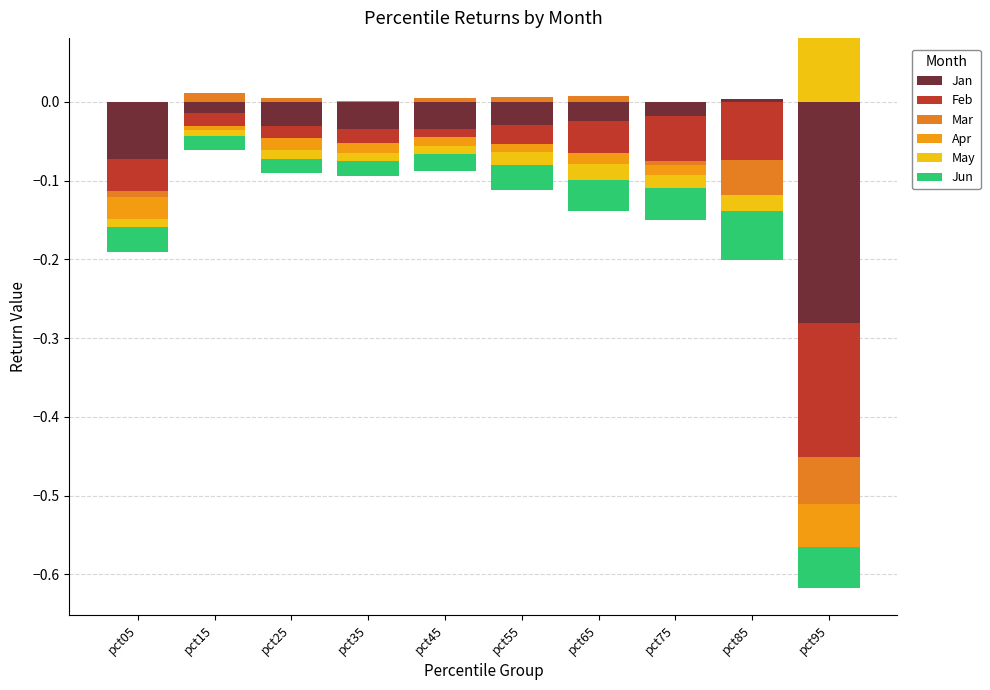

How many bars are there in each group?

6